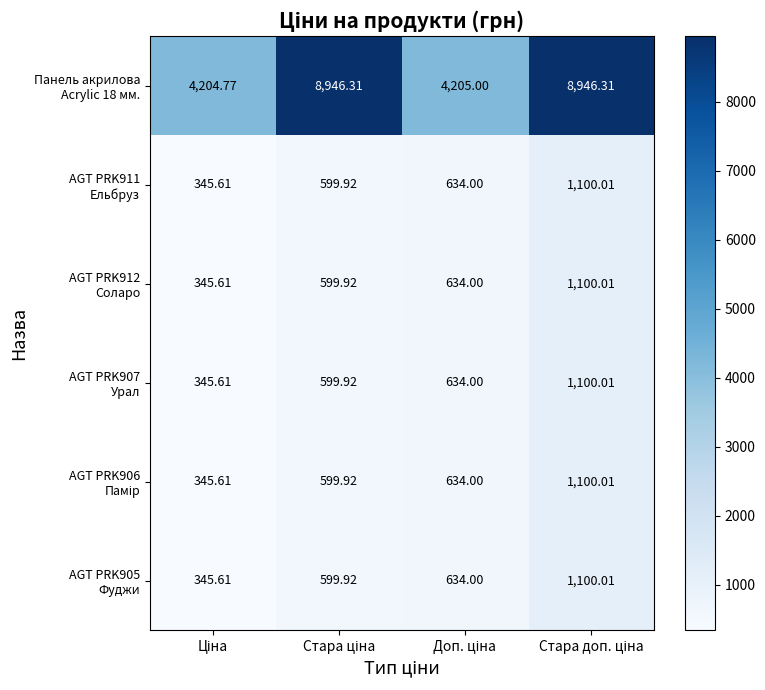

Which series has the largest total across all categories?

Панель акрилова Acrylic 18 мм.